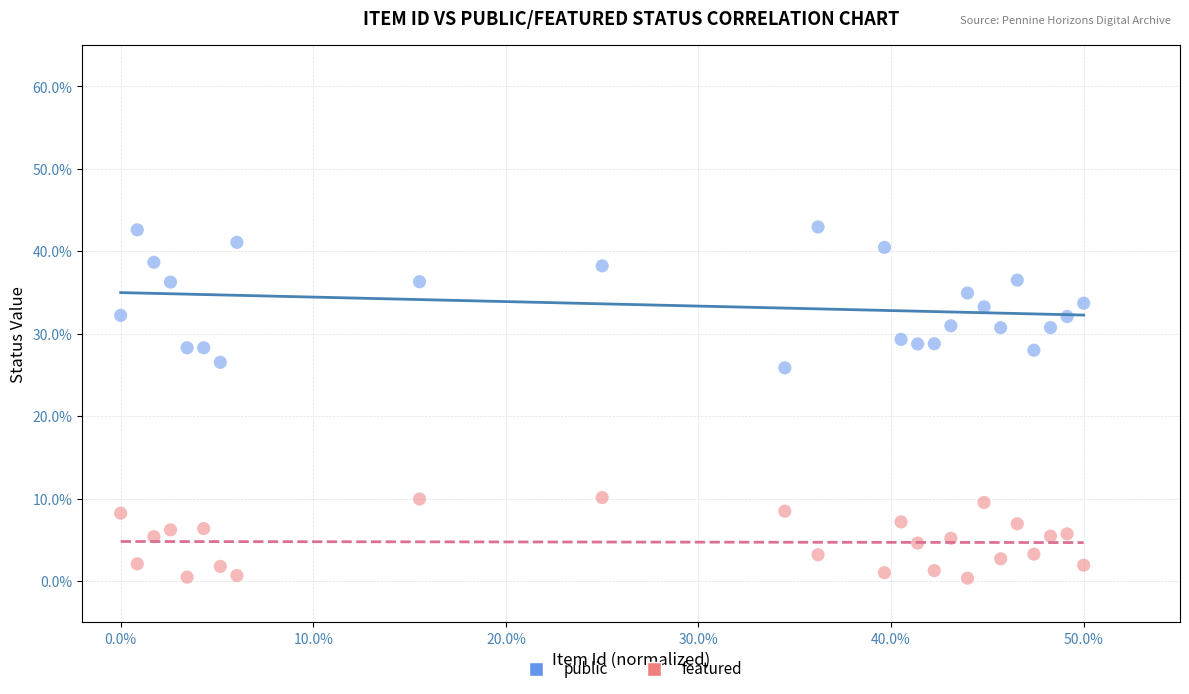

Which series has the largest Y range (max minus min)?

public